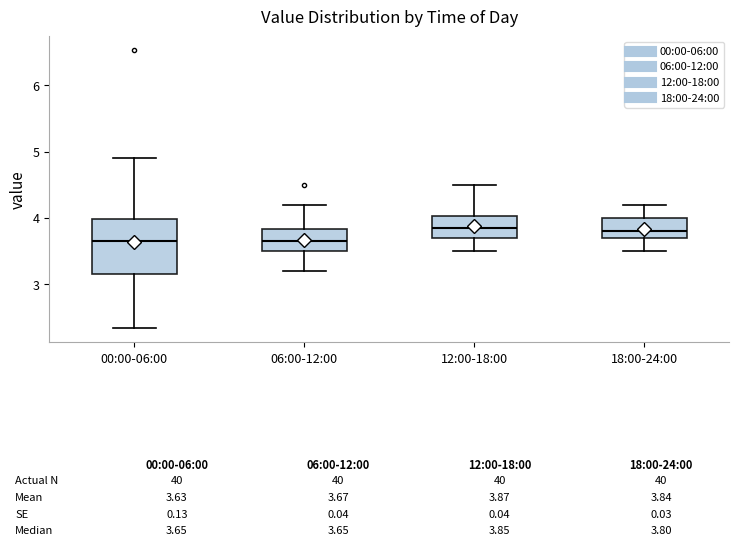

Which box is the tallest, from its lower edge to its upper edge?

00:00-06:00